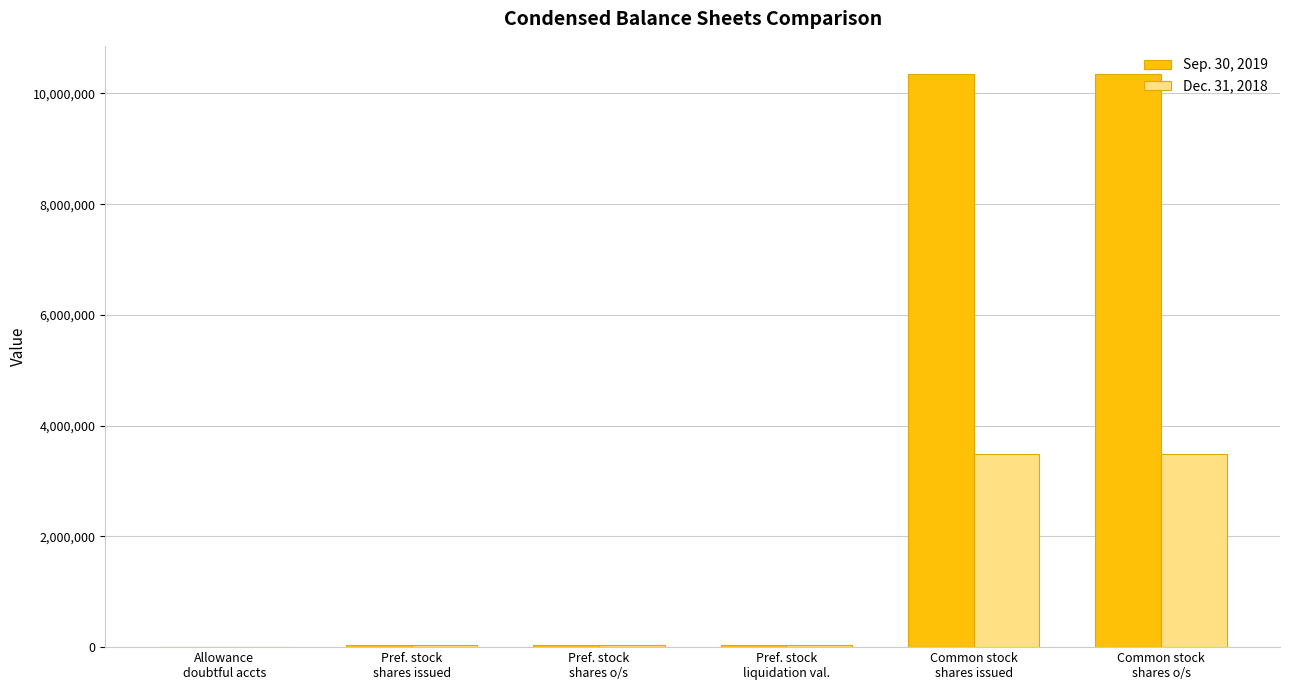

How many groups of bars are there?

6